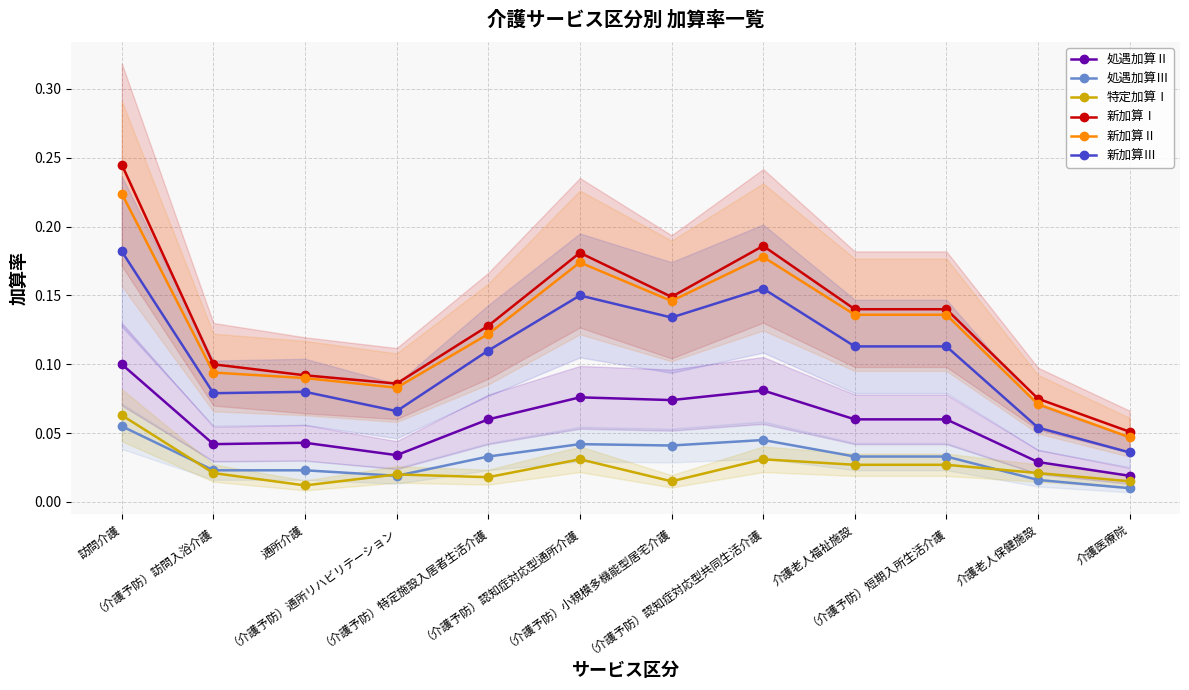

At which category is the sum across all series the highest?

訪問介護